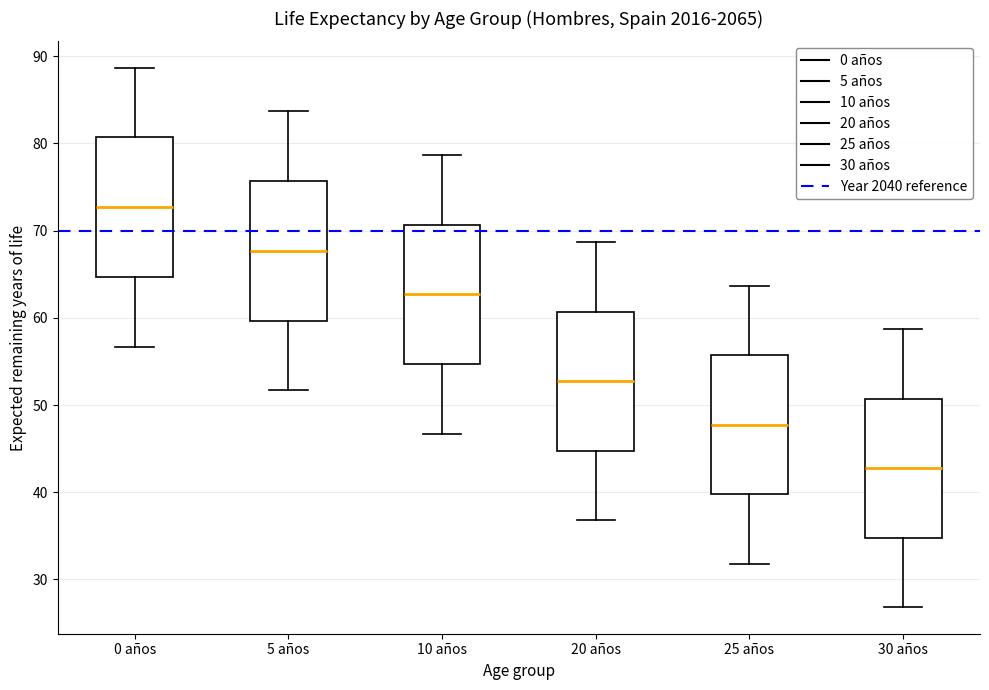

Reading left to right, transcribe this box plot: for each box, give where its median line is, the range the box spans, and where its two whiskers end, as read against the y-axis. The values are not printed on the chart, so give them approximately, as read against the axis.

0 años: median 73, box 65 to 81, whiskers 57 to 89
5 años: median 68, box 60 to 76, whiskers 52 to 84
10 años: median 63, box 55 to 71, whiskers 47 to 79
20 años: median 53, box 45 to 61, whiskers 37 to 69
25 años: median 48, box 40 to 56, whiskers 32 to 64
30 años: median 43, box 35 to 51, whiskers 27 to 59